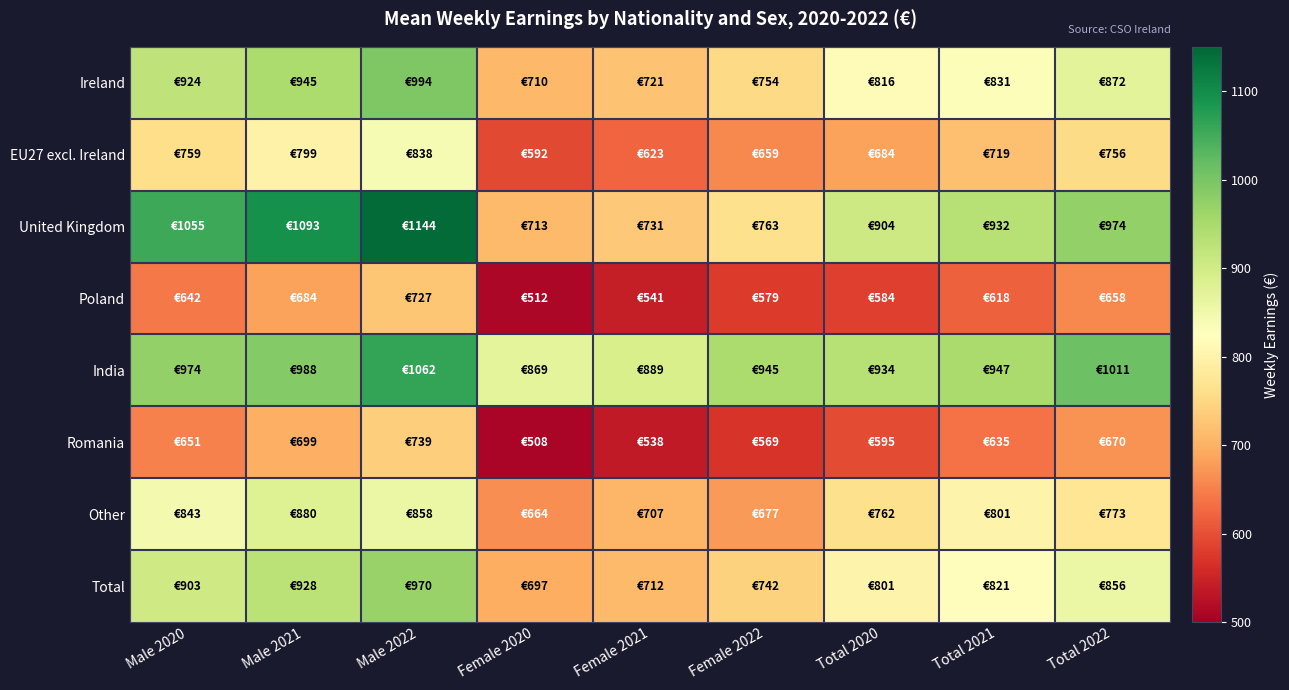

Between Male 2021 and Total 2020, which series saw the biggest shift?

United Kingdom